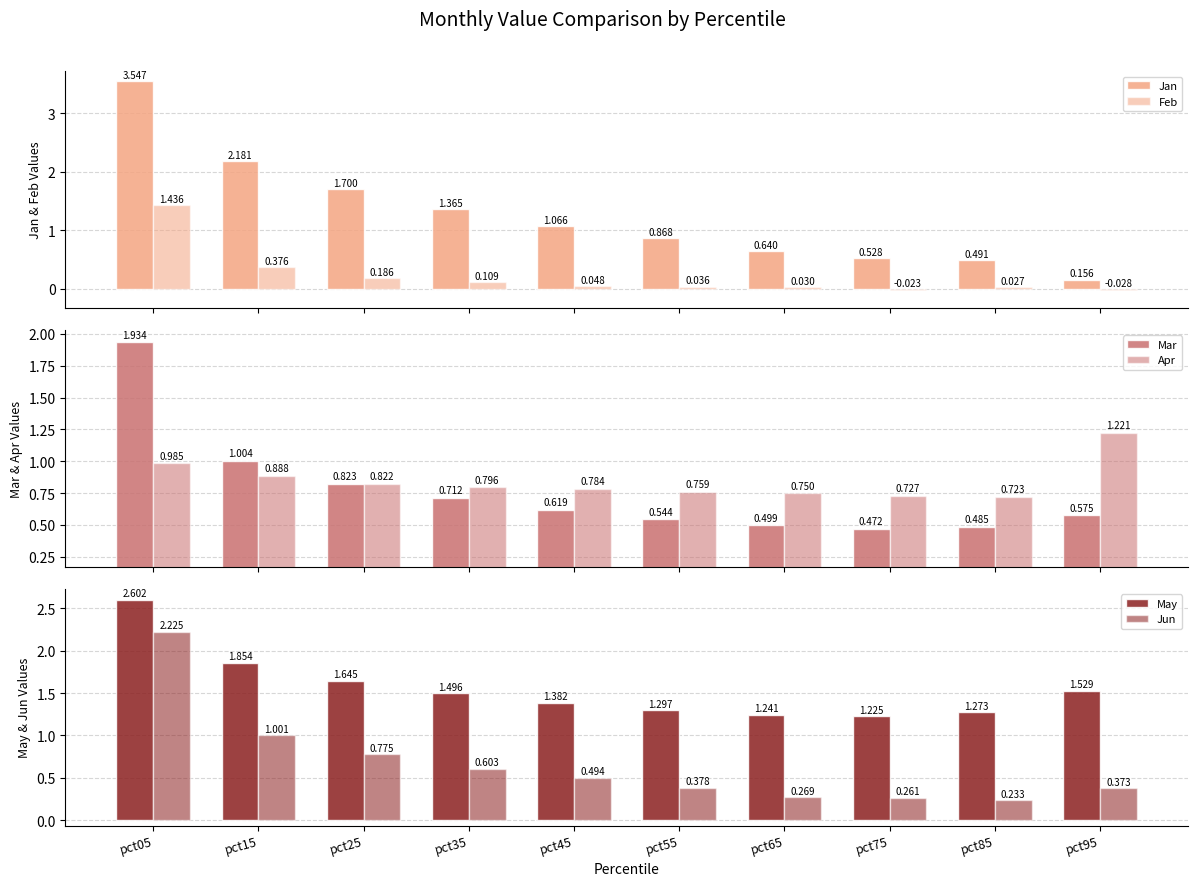

At pct45, list the series in order from smallest to largest.

Feb, Jun, Mar, Apr, Jan, May